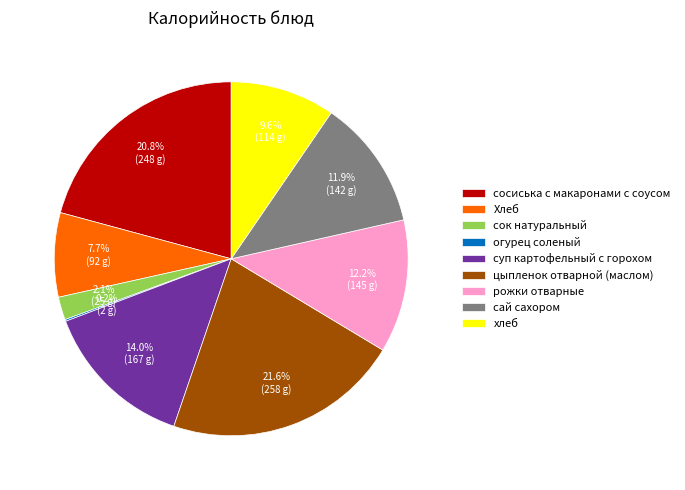

Approximately how many times larger is the value at суп картофельный с горохом compared to Хлеб?

1.8